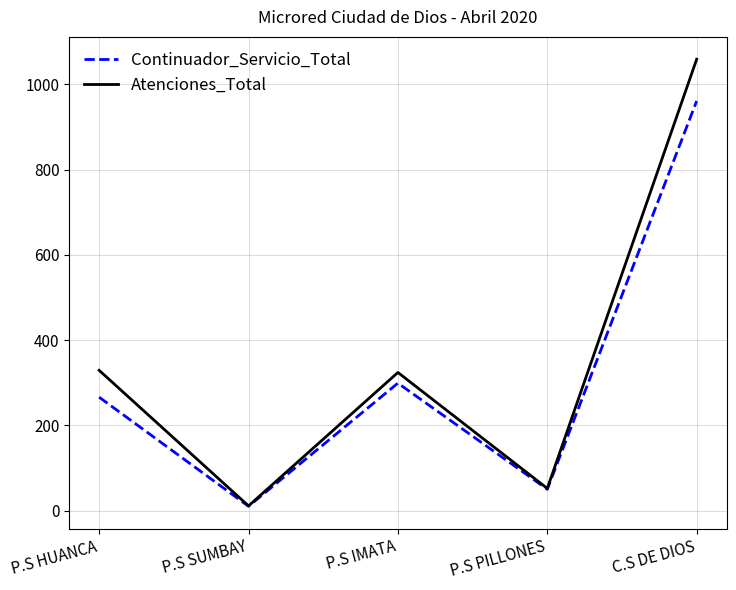

Which series changed the most between P.S IMATA and C.S DE DIOS?

Atenciones_Total